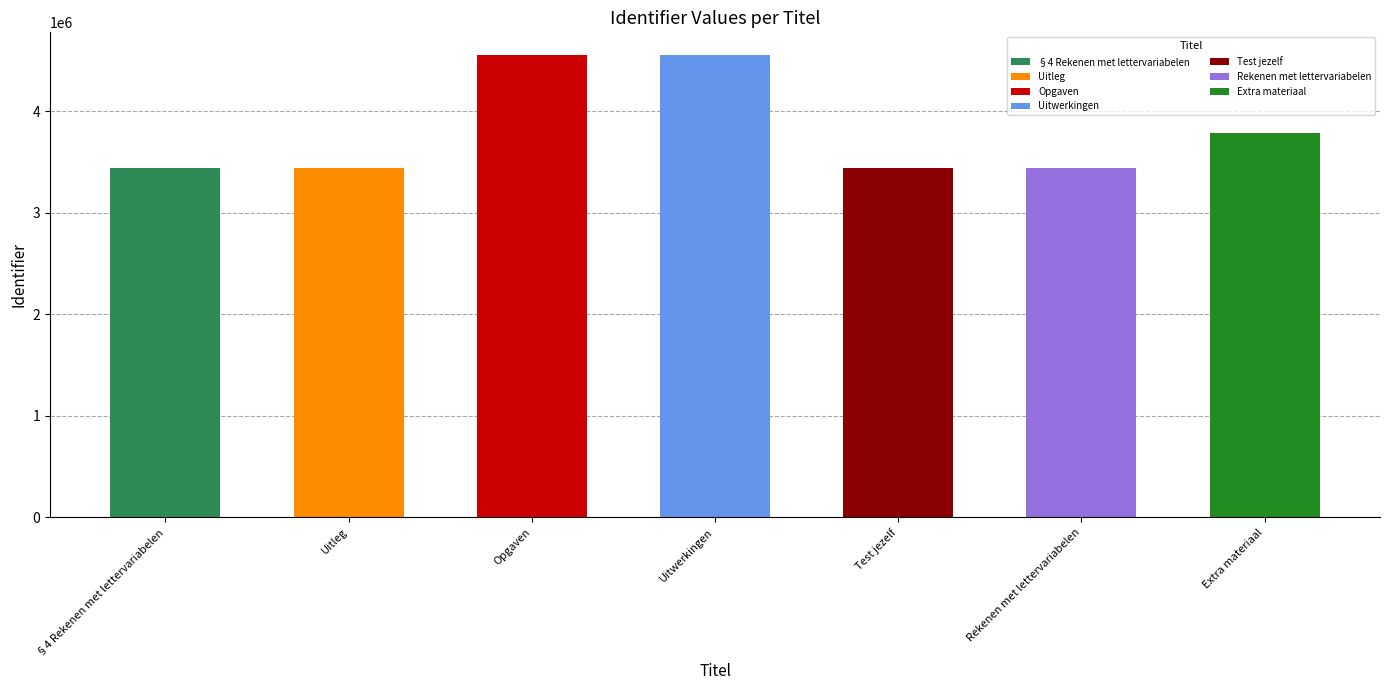

Approximately how many times larger is the value at Uitwerkingen compared to Opgaven?

1.0